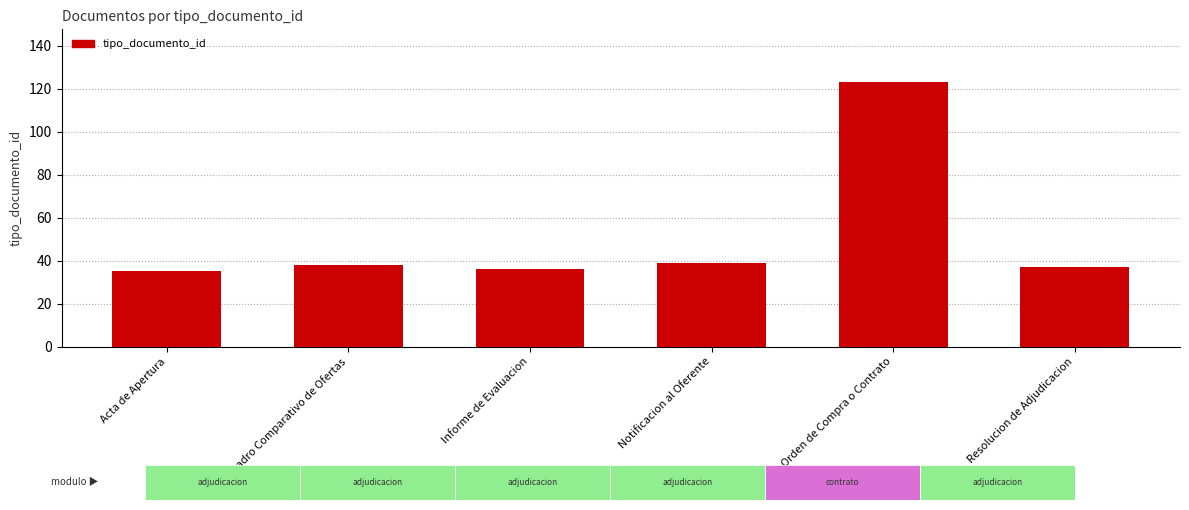

The value at Acta de Apertura is 17. True or false?

False